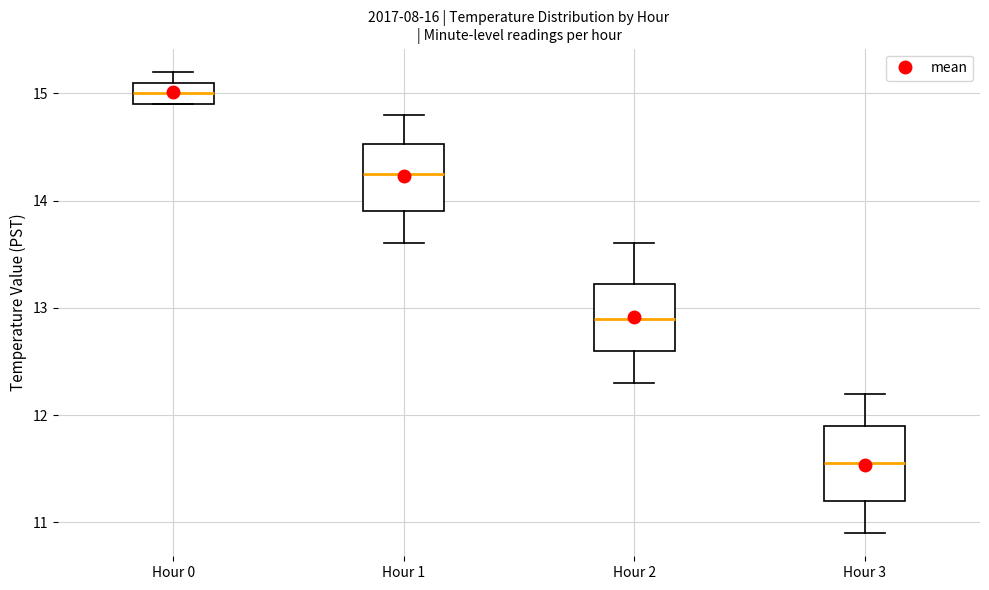

Where does the lower whisker of the box for Hour 1 end on the y-axis? The values are not printed on the chart, so give them approximately, as read against the axis.

13.6